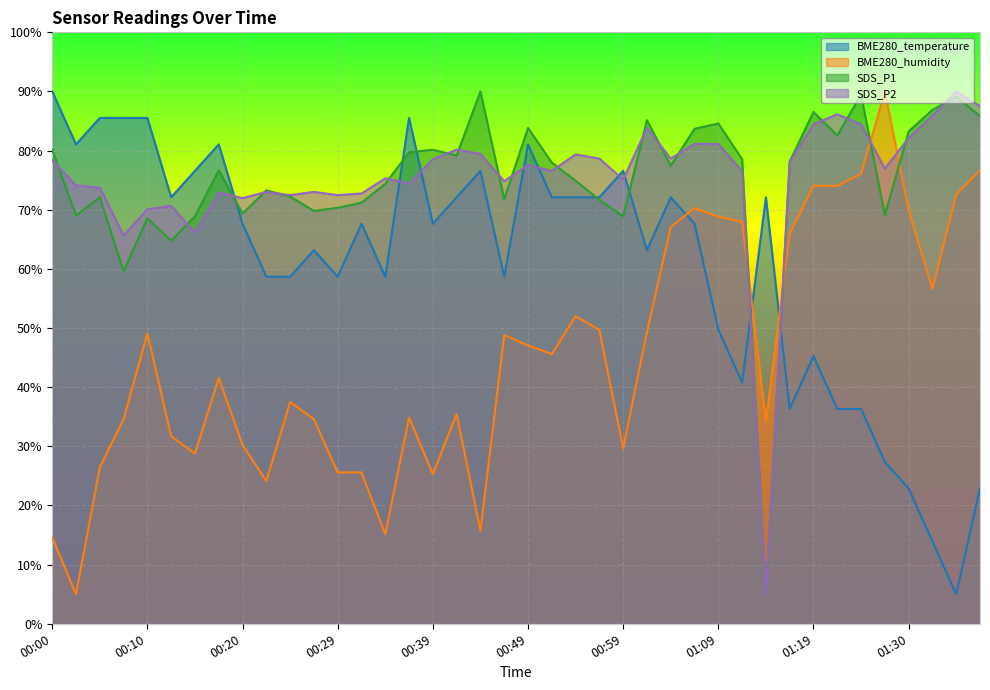

Rank the categories by BME280_temperature value from lowest to highest.

01:35, 01:32, 01:30, 01:37, 01:28, 01:17, 01:22, 01:25, 01:12, 01:19, 01:09, 00:22, 00:24, 00:29, 00:34, 00:46, 00:27, 01:01, 00:20, 00:32, 00:39, 01:06, 00:12, 00:42, 00:51, 00:54, 00:56, 01:03, 01:14, 00:15, 00:44, 00:59, 00:03, 00:17, 00:49, 00:05, 00:07, 00:10, 00:36, 00:00